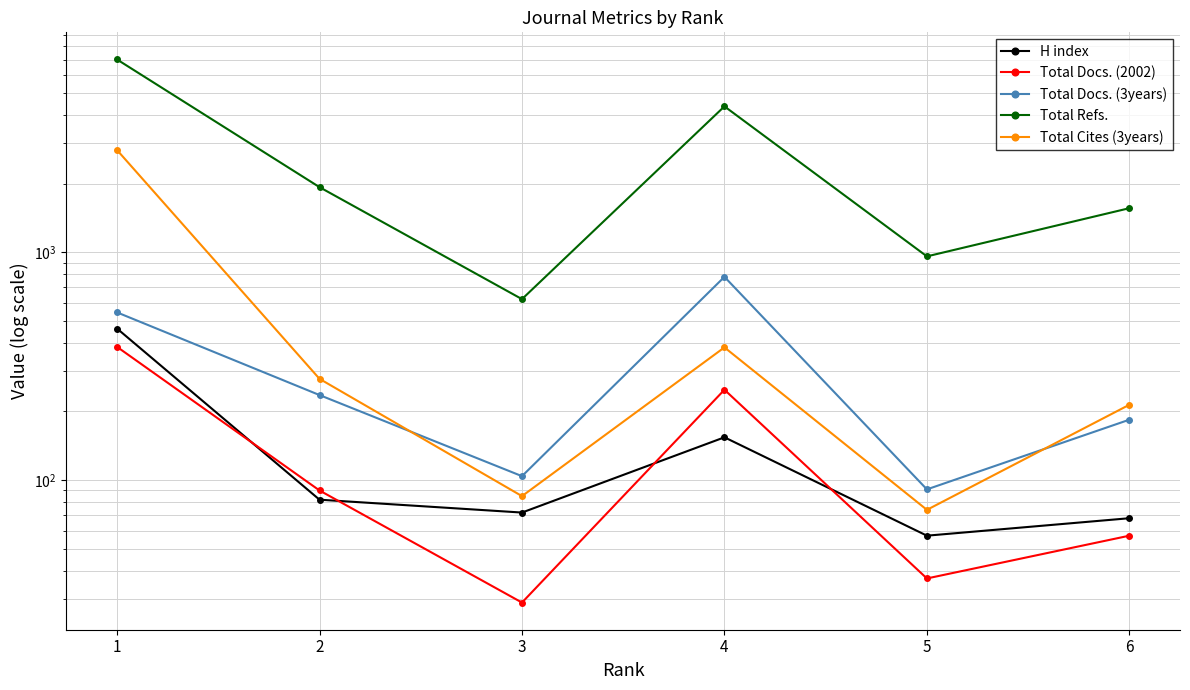

Which label corresponds to the largest value in the chart?

1